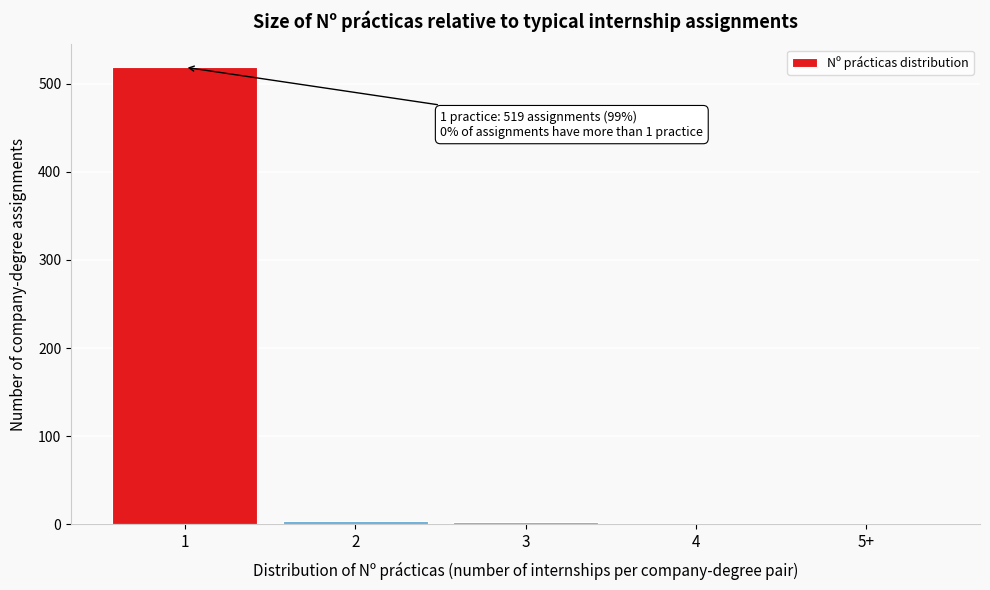

What is the greatest value displayed?

519